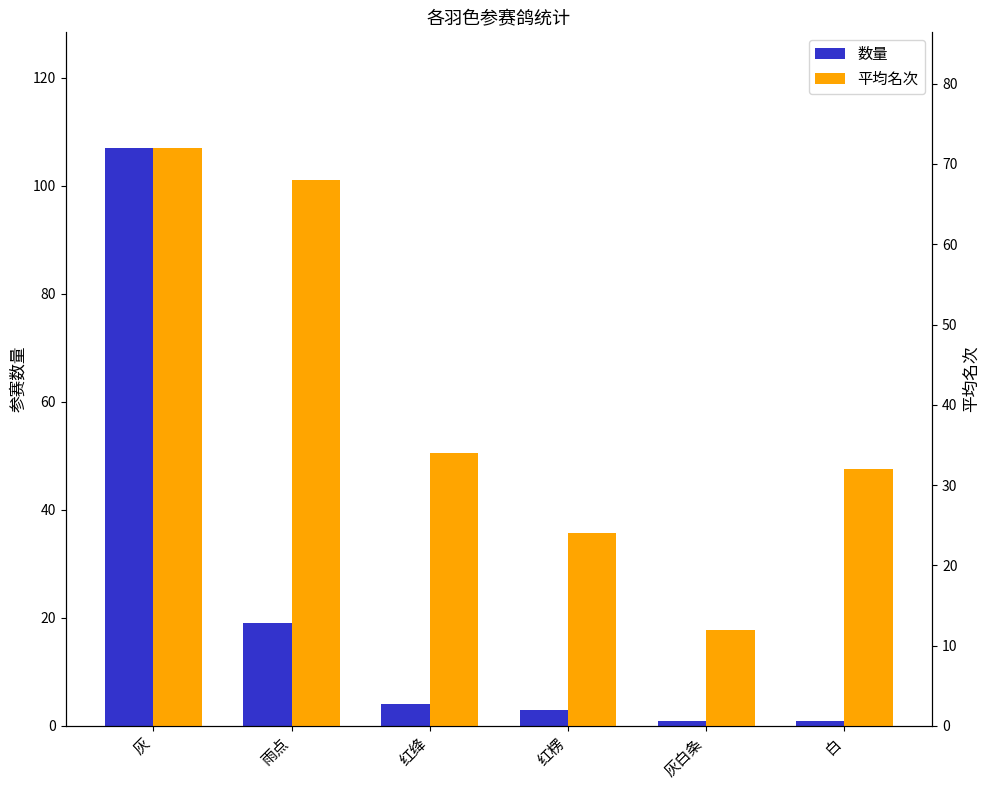

How many distinct data groups are displayed?

2